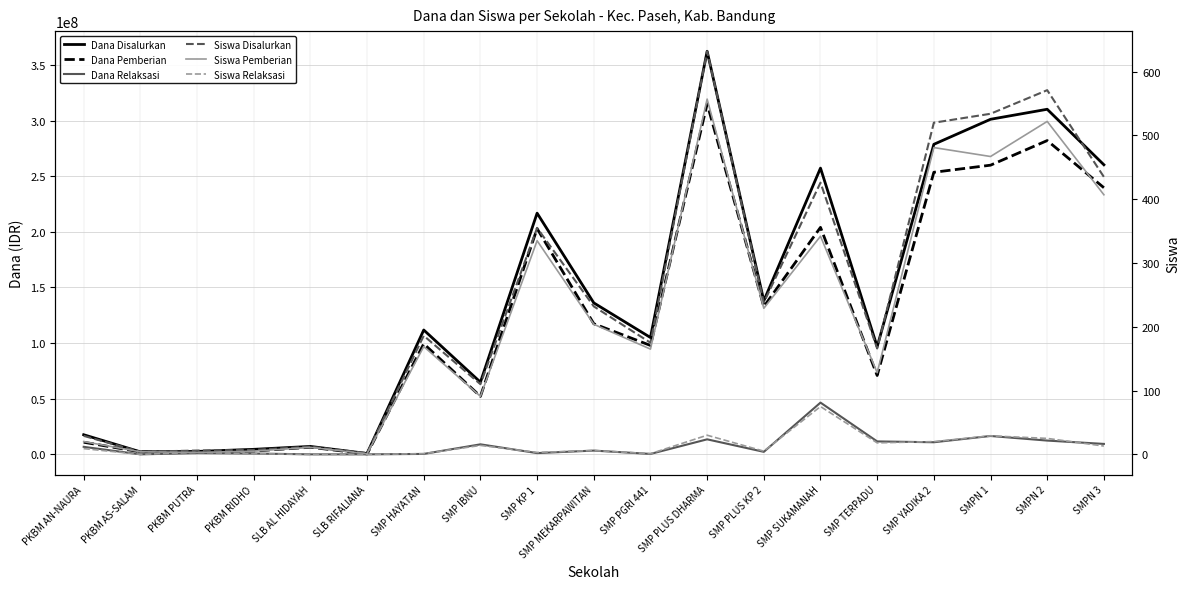

What is the value of the Siswa Disalurkan point at the 5th from the left?

12